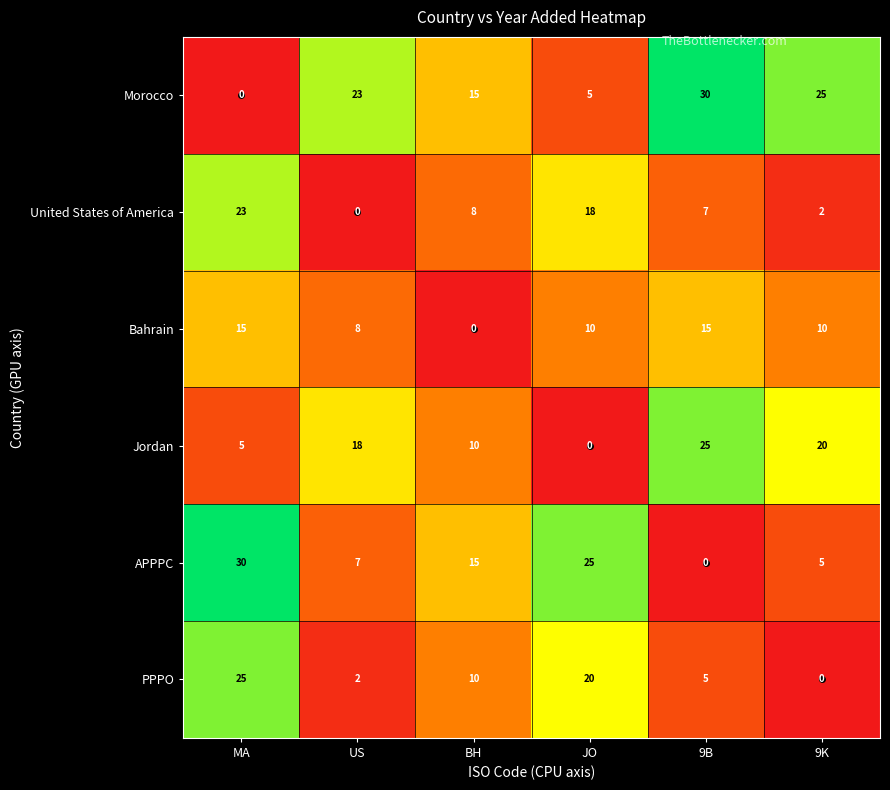

The value of United States of America at 9K is 3. True or false?

False